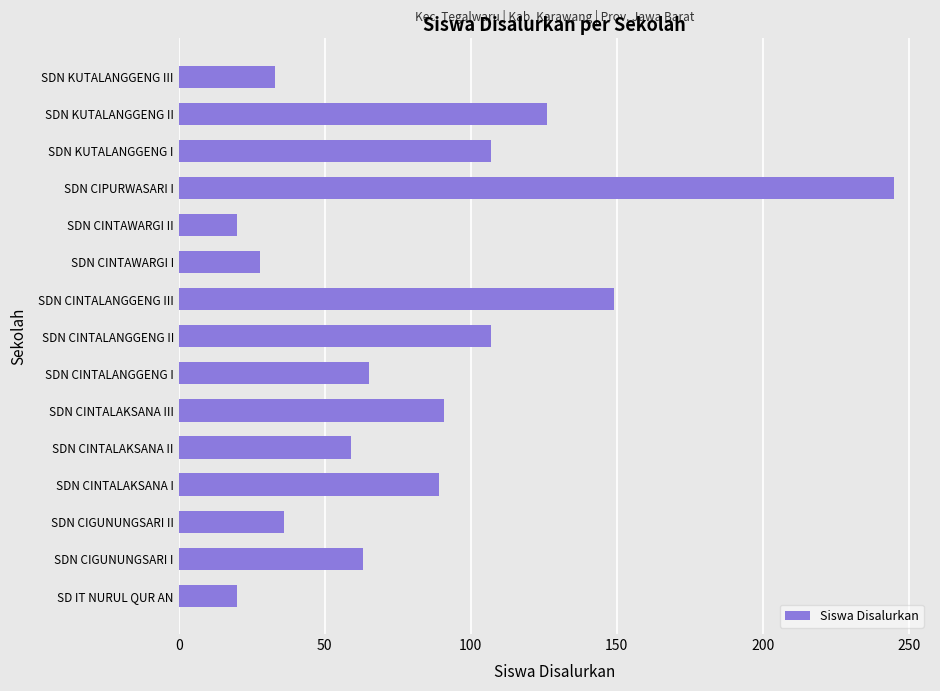

Reading top to bottom, transcribe all the data shown in this chart.

SDN KUTALANGGENG III=33	SDN KUTALANGGENG II=126	SDN KUTALANGGENG I=107	SDN CIPURWASARI I=245	SDN CINTAWARGI II=20	SDN CINTAWARGI I=28	SDN CINTALANGGENG III=149	SDN CINTALANGGENG II=107	SDN CINTALANGGENG I=65	SDN CINTALAKSANA III=91	SDN CINTALAKSANA II=59	SDN CINTALAKSANA I=89	SDN CIGUNUNGSARI II=36	SDN CIGUNUNGSARI I=63	SD IT NURUL QUR AN=20